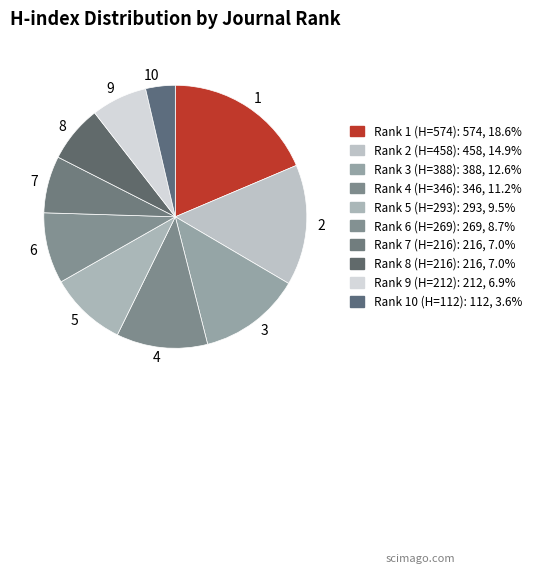

Which slice is the smallest?

10